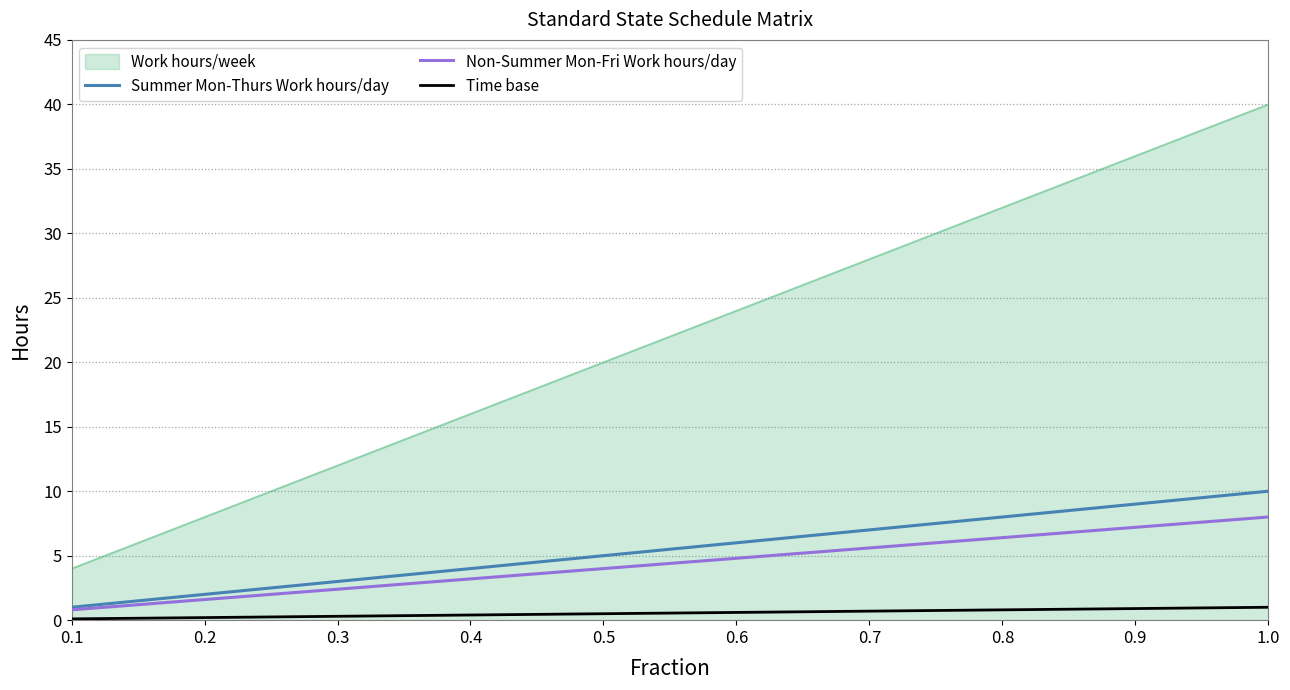

List the series in order of their peak value, lowest first.

Time base, Non-Summer Mon-Fri Work hours/day, Summer Mon-Thurs Work hours/day, Work hours/week